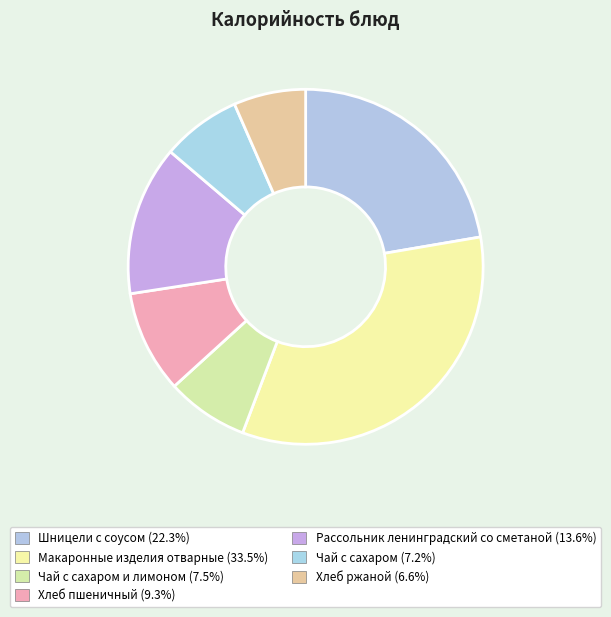

Rank the categories by value from lowest to highest.

Хлеб ржаной, Чай с сахаром, Чай с сахаром и лимоном, Хлеб пшеничный, Рассольник ленинградский со сметаной, Шницели с соусом, Макаронные изделия отварные